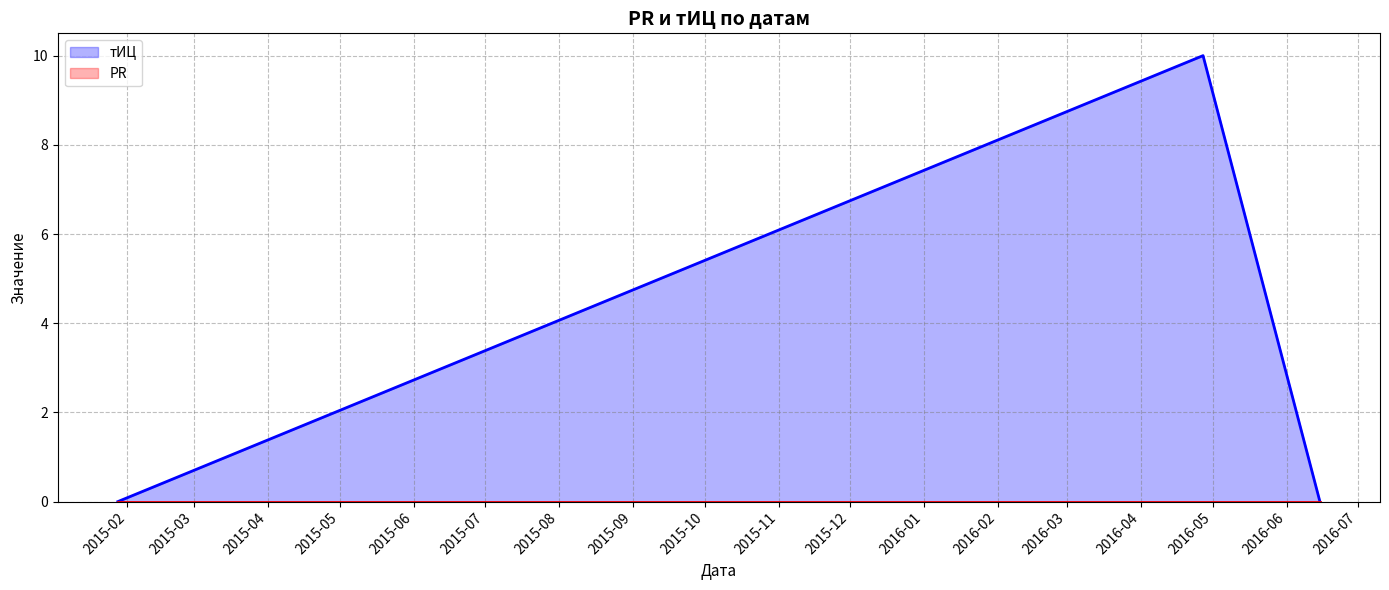

Which series has the widest spread of values?

тИЦ